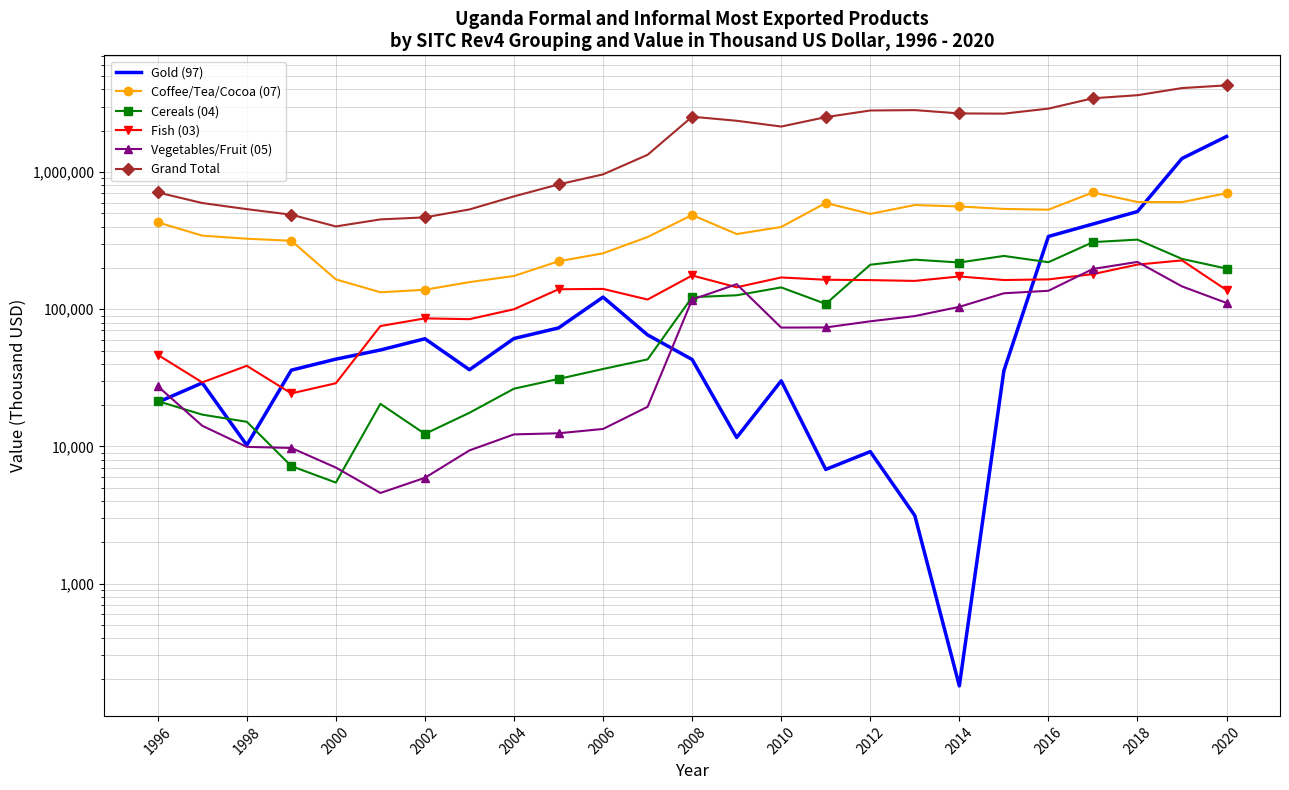

How many lines are shown in the chart?

6